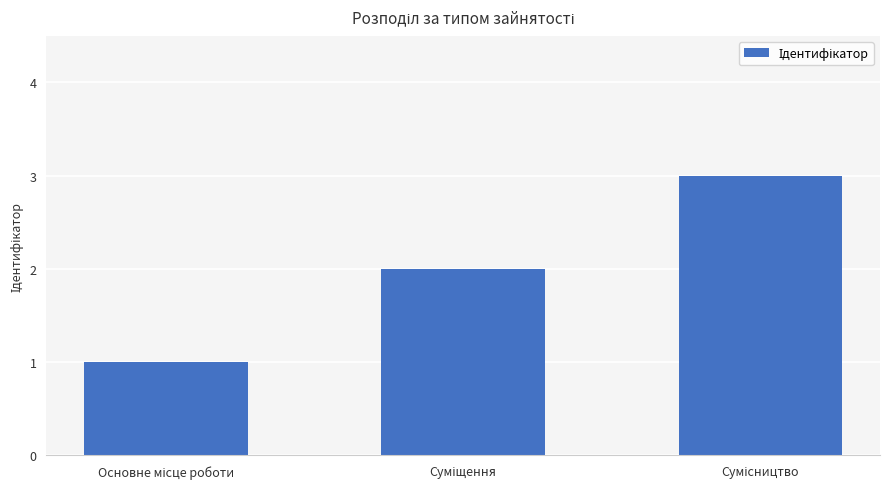

What is the greatest value displayed?

3